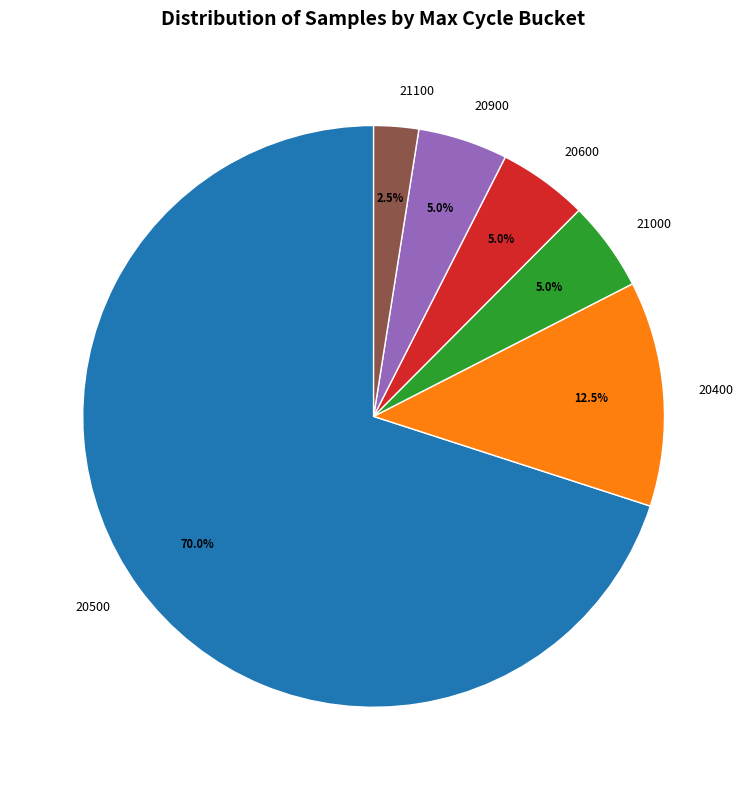

Does 20500 represent more than half of the total?

Yes